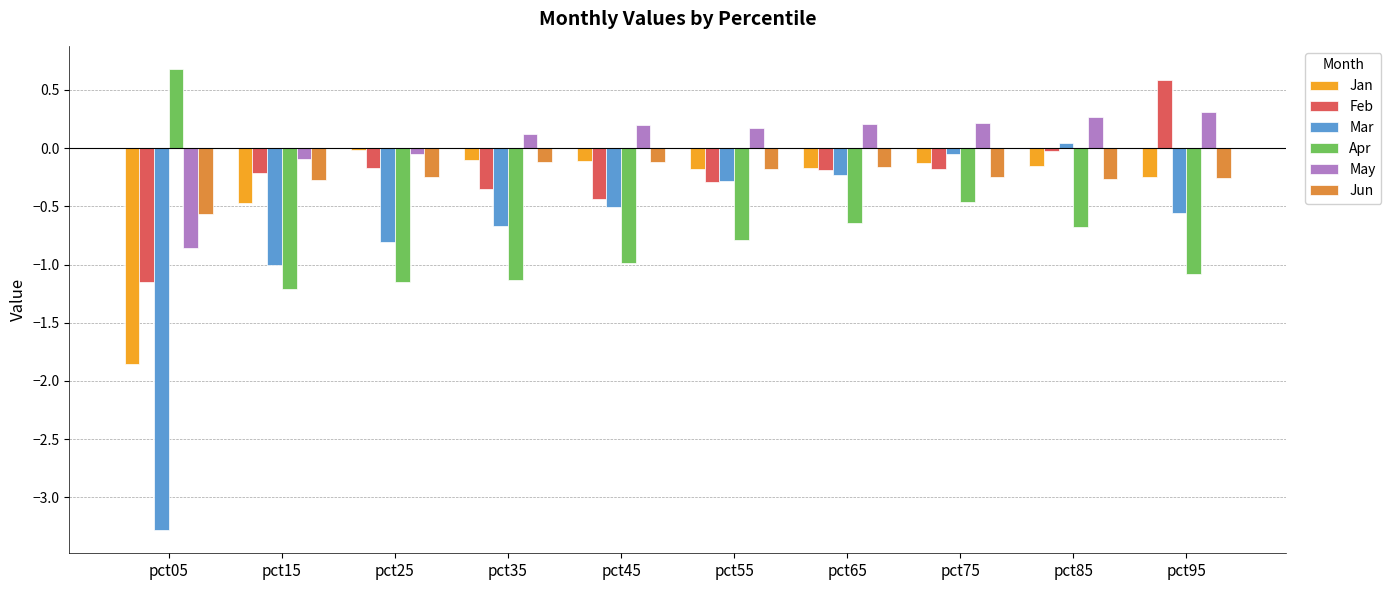

Is the value of Jan at pct05 greater than the value of May at pct95?

No